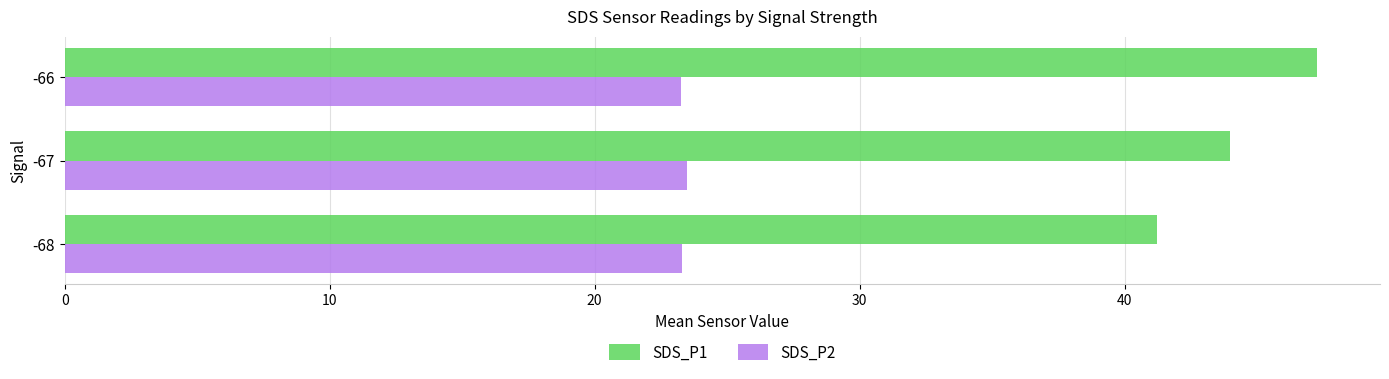

List the series in order of their overall mean, highest first.

SDS_P1, SDS_P2